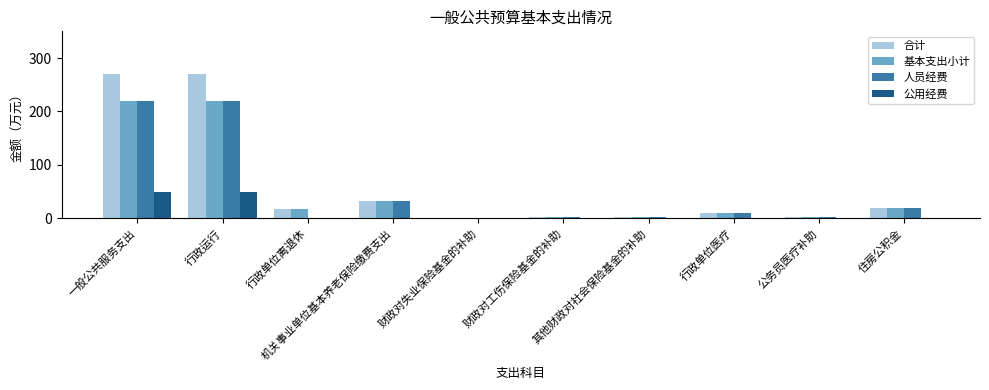

What is the maximum value shown in the chart?

269.4